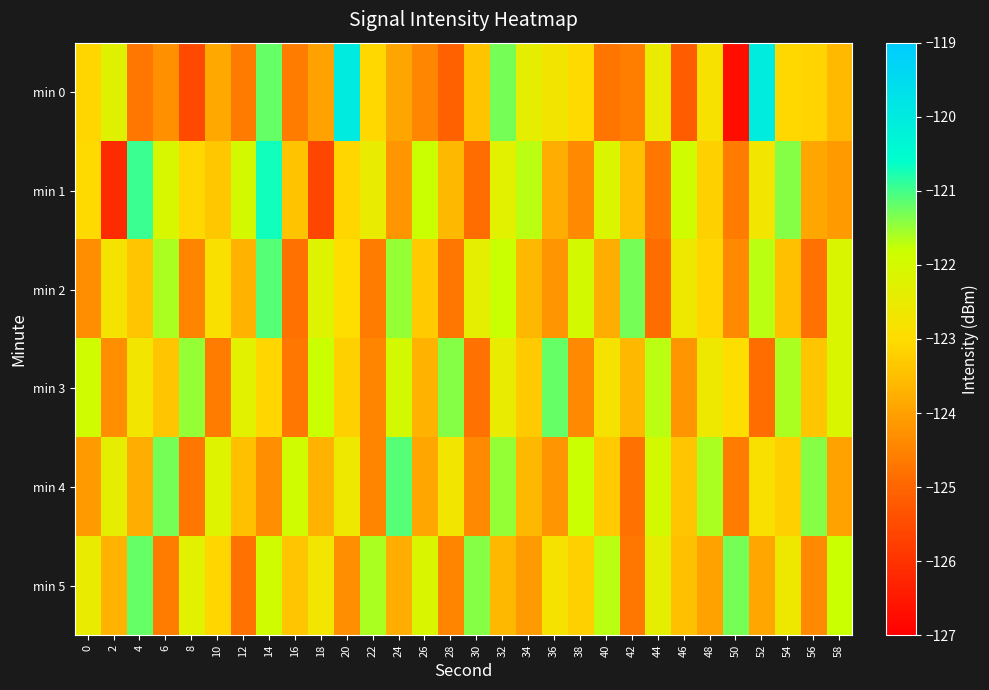

What is the maximum value shown in the chart?

-120.0